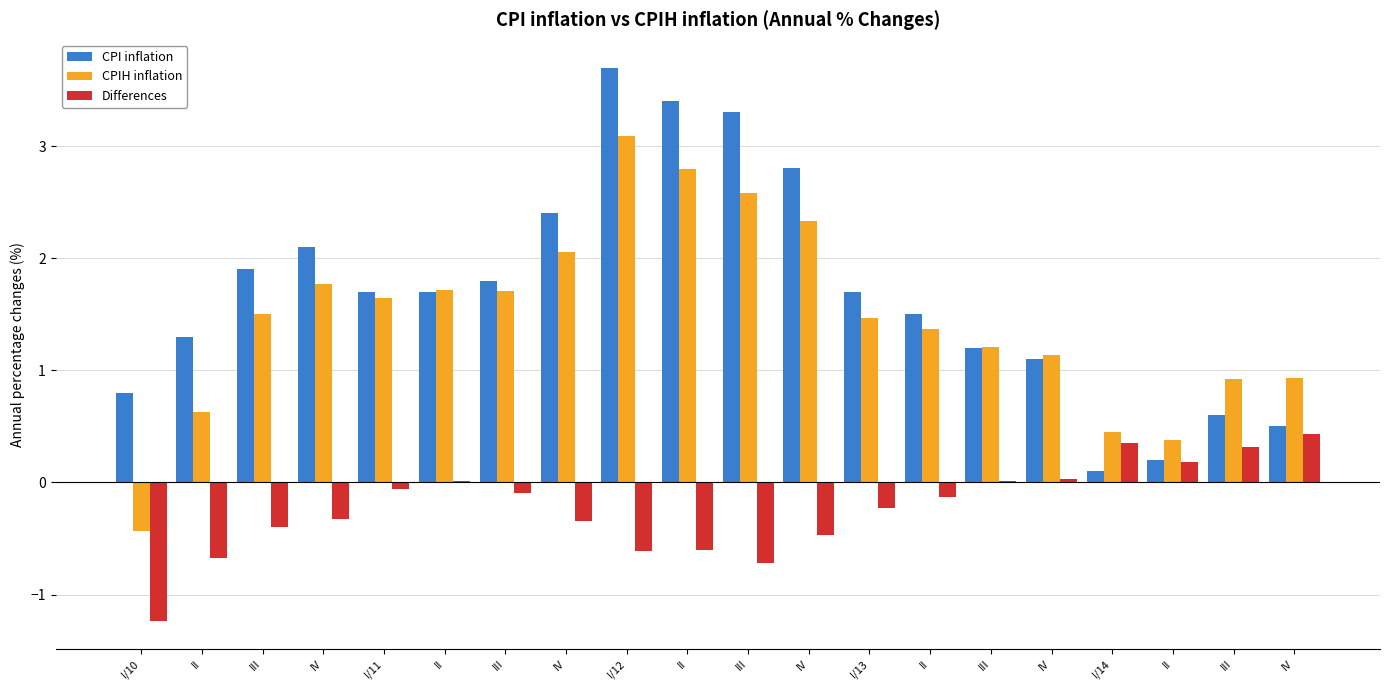

How many groups of bars are there?

20